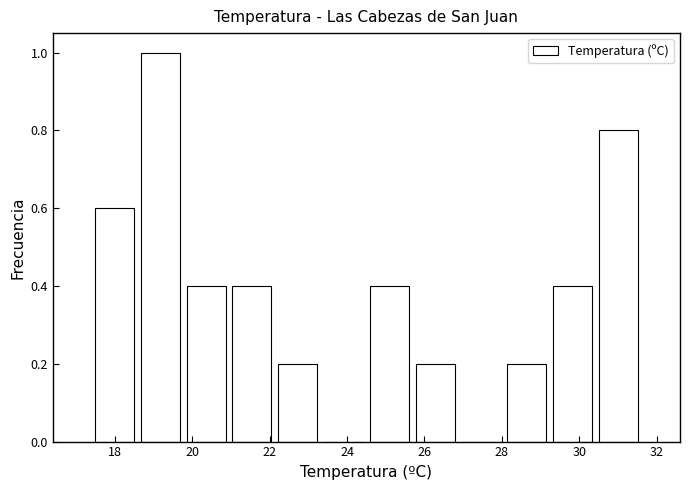

Reading left to right, list every bar in this chart as the range it spans on the x-axis followed by its height. Neither the bar edges nor the heights are printed on the chart, so give them approximately, as read against the axes.

17.4 to 18.6: 0.6
18.6 to 19.8: 1.0
19.8 to 21.0: 0.4
21.0 to 22.2: 0.4
22.2 to 23.4: 0.2
23.4 to 24.6: 0
24.6 to 25.6: 0.4
25.6 to 26.8: 0.2
26.8 to 28.0: 0
28.0 to 29.2: 0.2
29.2 to 30.4: 0.4
30.4 to 31.6: 0.8